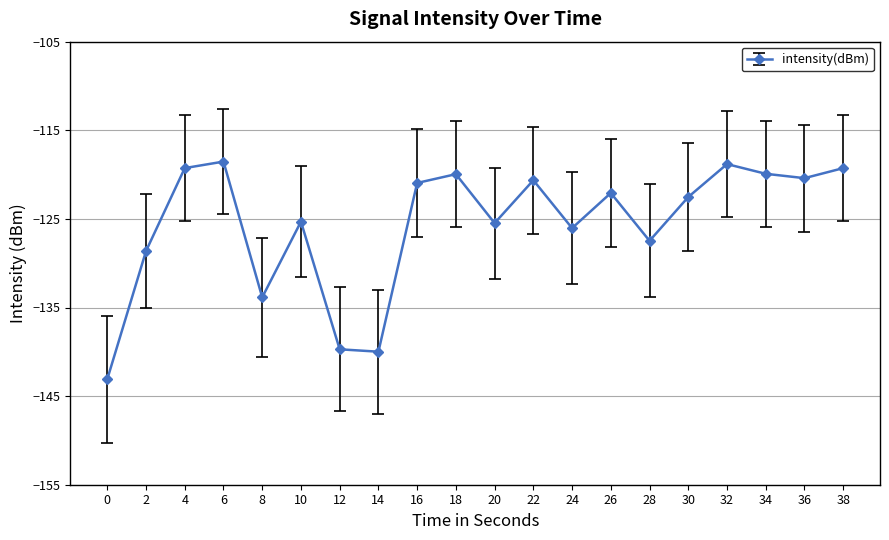

What is the difference between the values at 4 and 24?

6.8